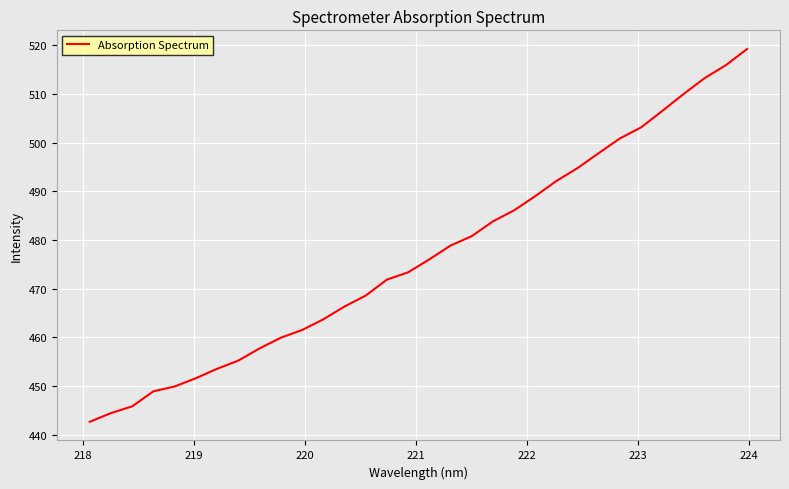

What is the greatest value displayed?

519.2